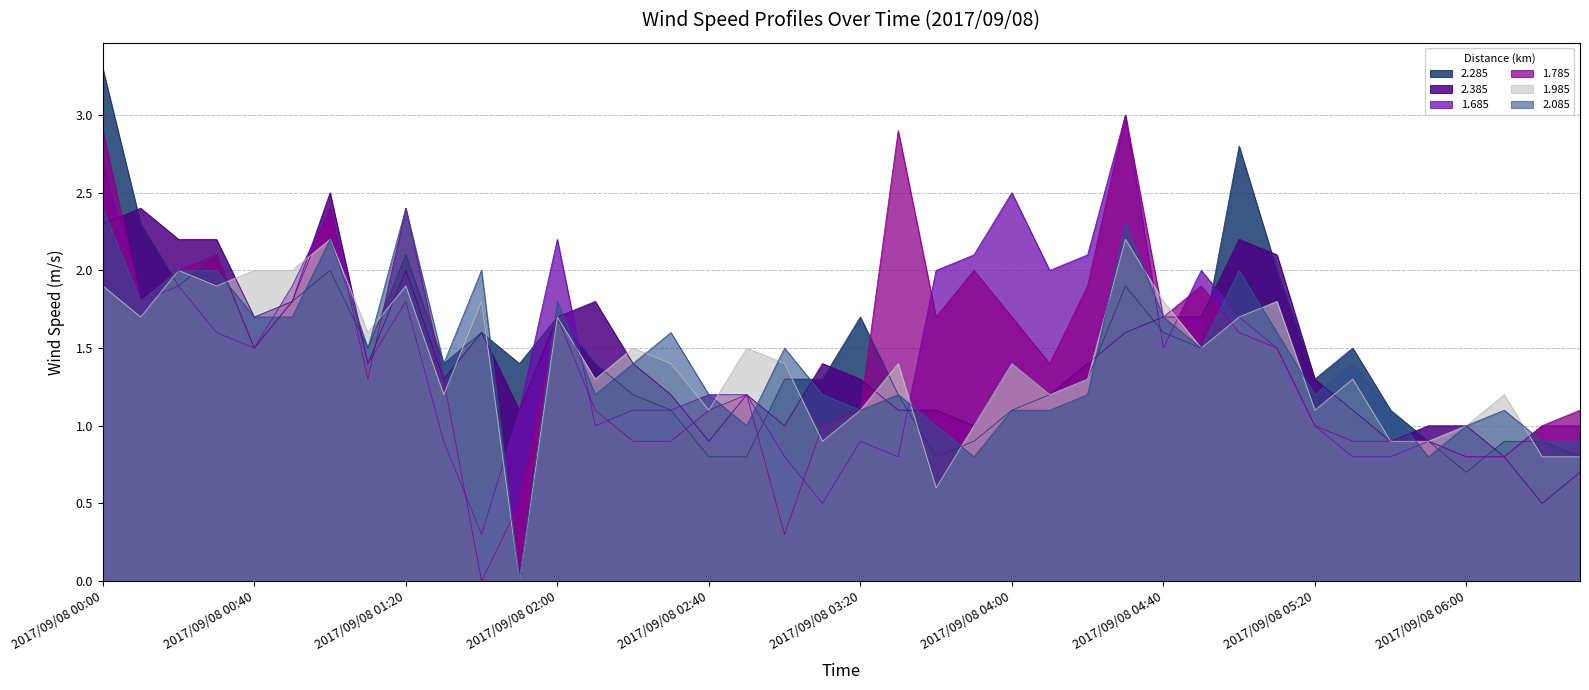

What is the difference between the maximum and second lowest values in the 2.085 series?

1.6